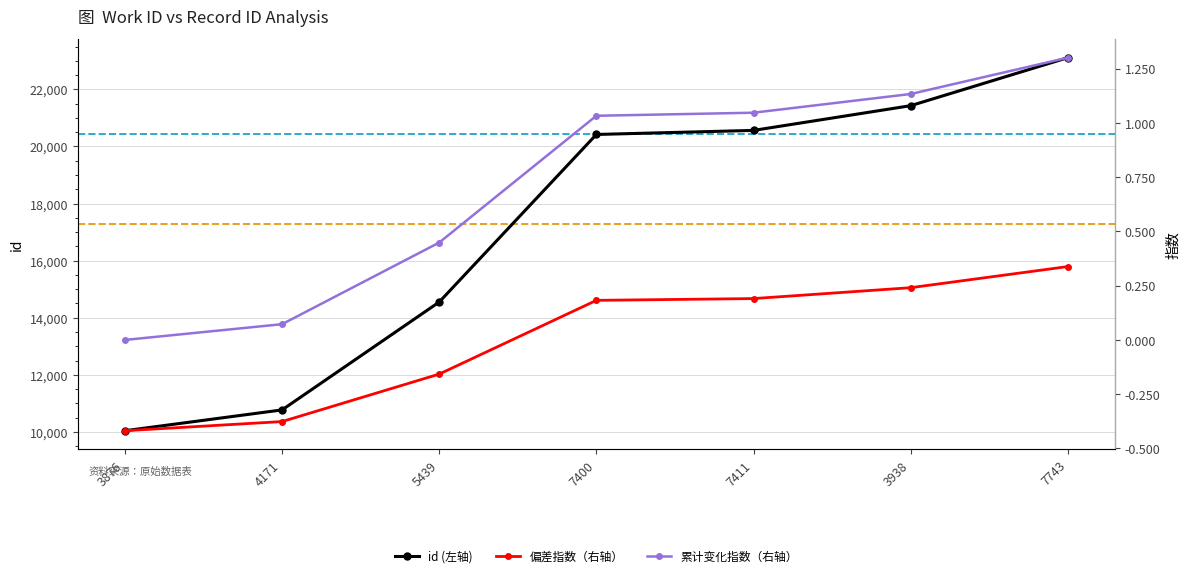

True or false: 偏差指数（右轴） has a value of -0.2 at 5439.

True